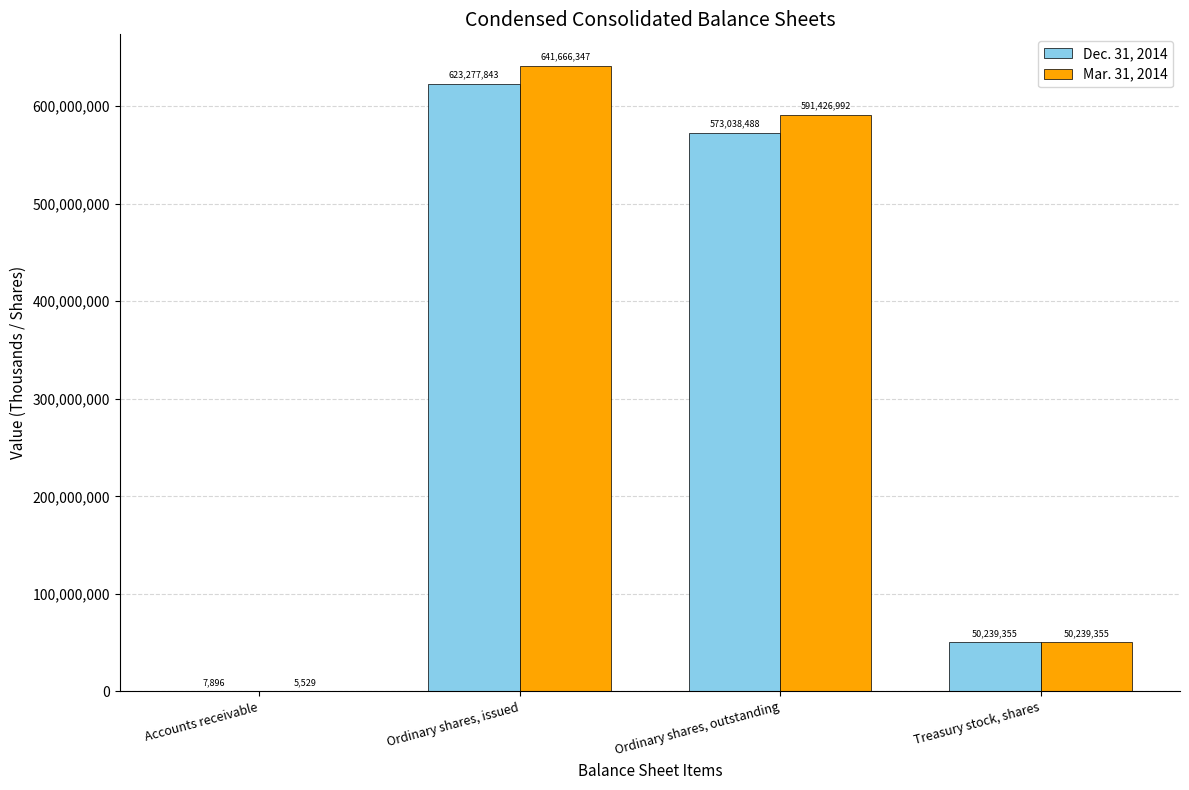

Are the bars horizontal?

No